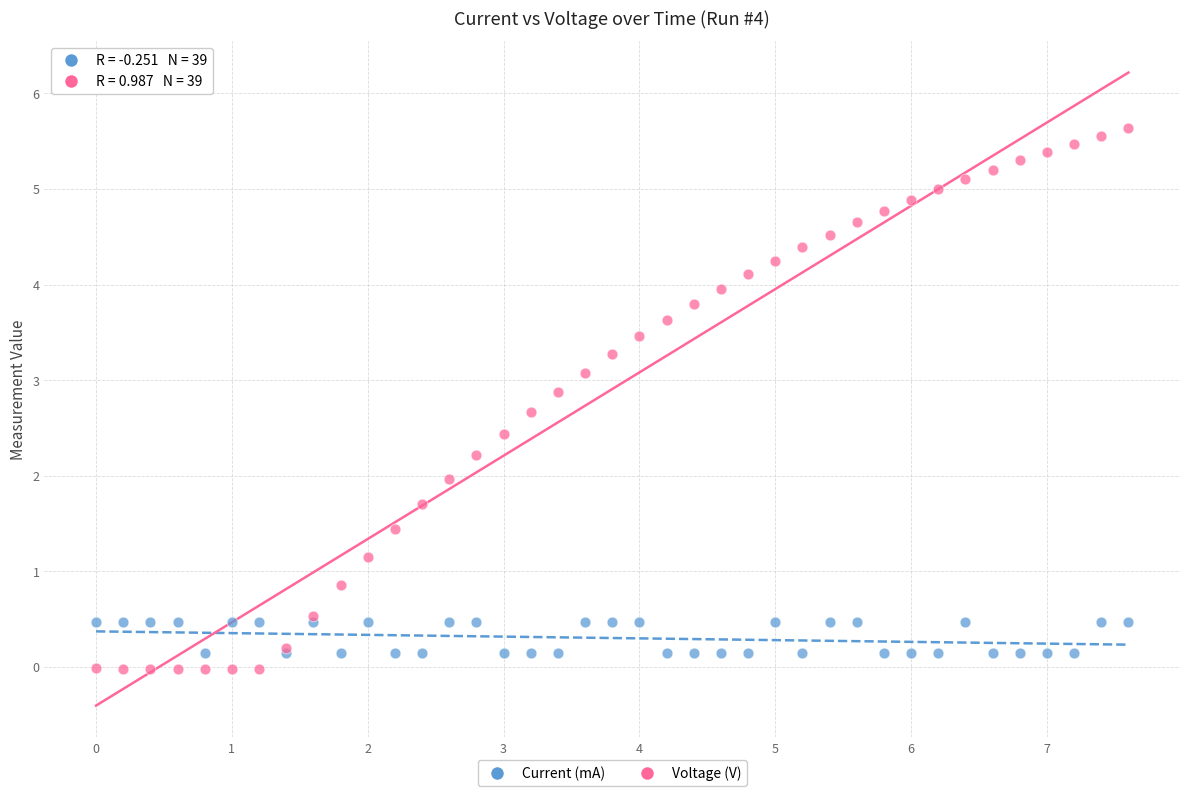

Which series has the largest Y range (max minus min)?

Voltage (V)